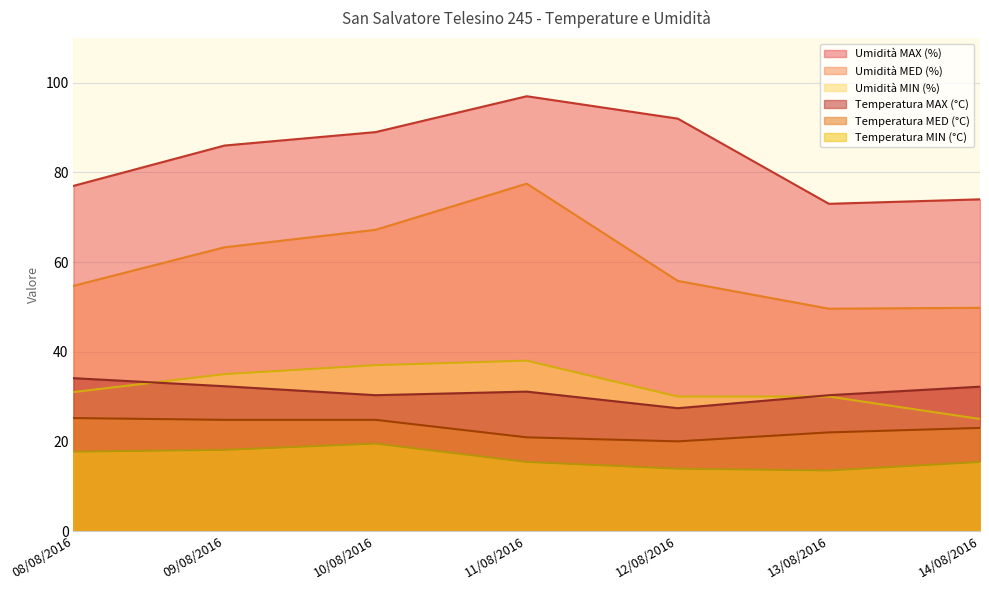

True or false: Umidità MIN (%) has more than 1 interior local peaks.

False